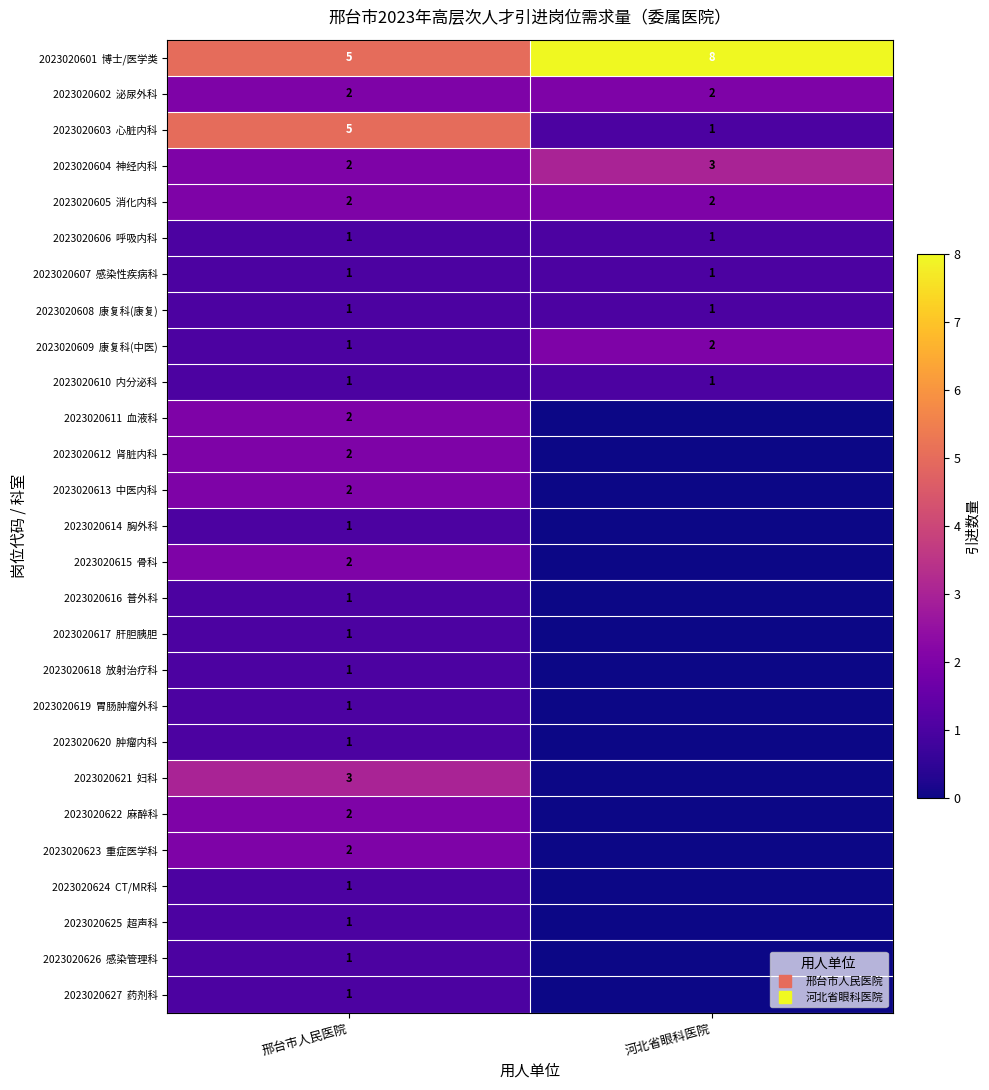

True or false: 2023020605 消化内科 has a value of 1 at 邢台市人民医院.

False